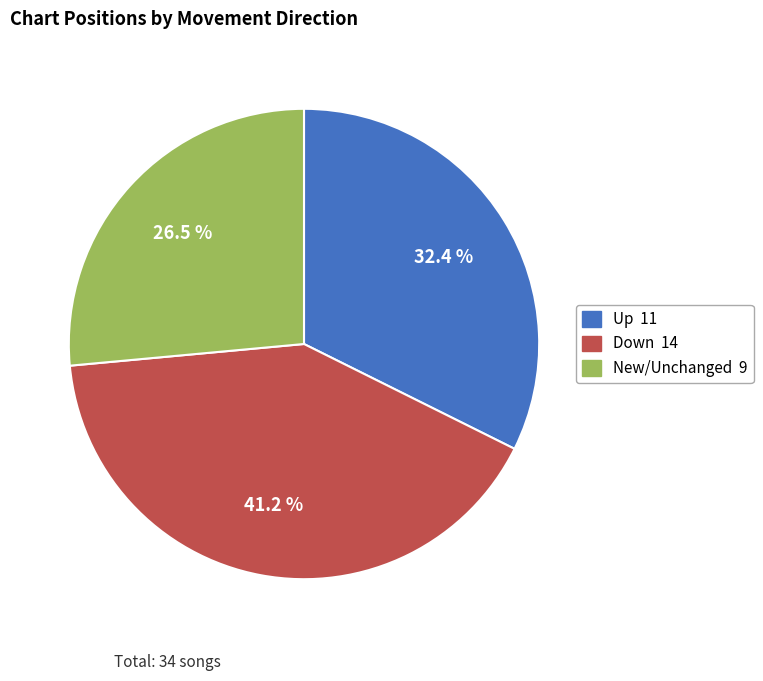

Does any single category account for the majority?

No